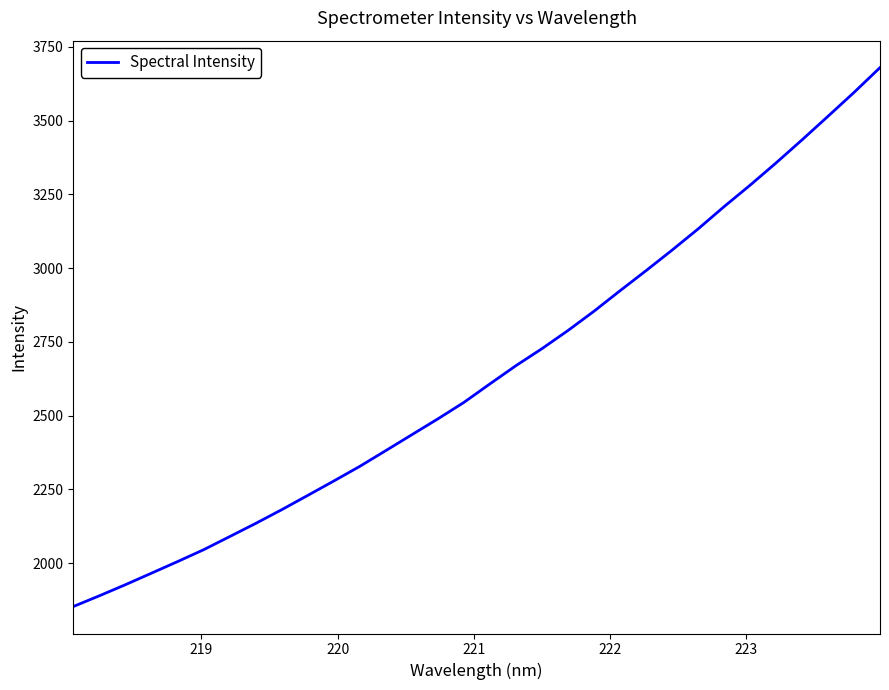

What is the smallest value displayed?

1853.0